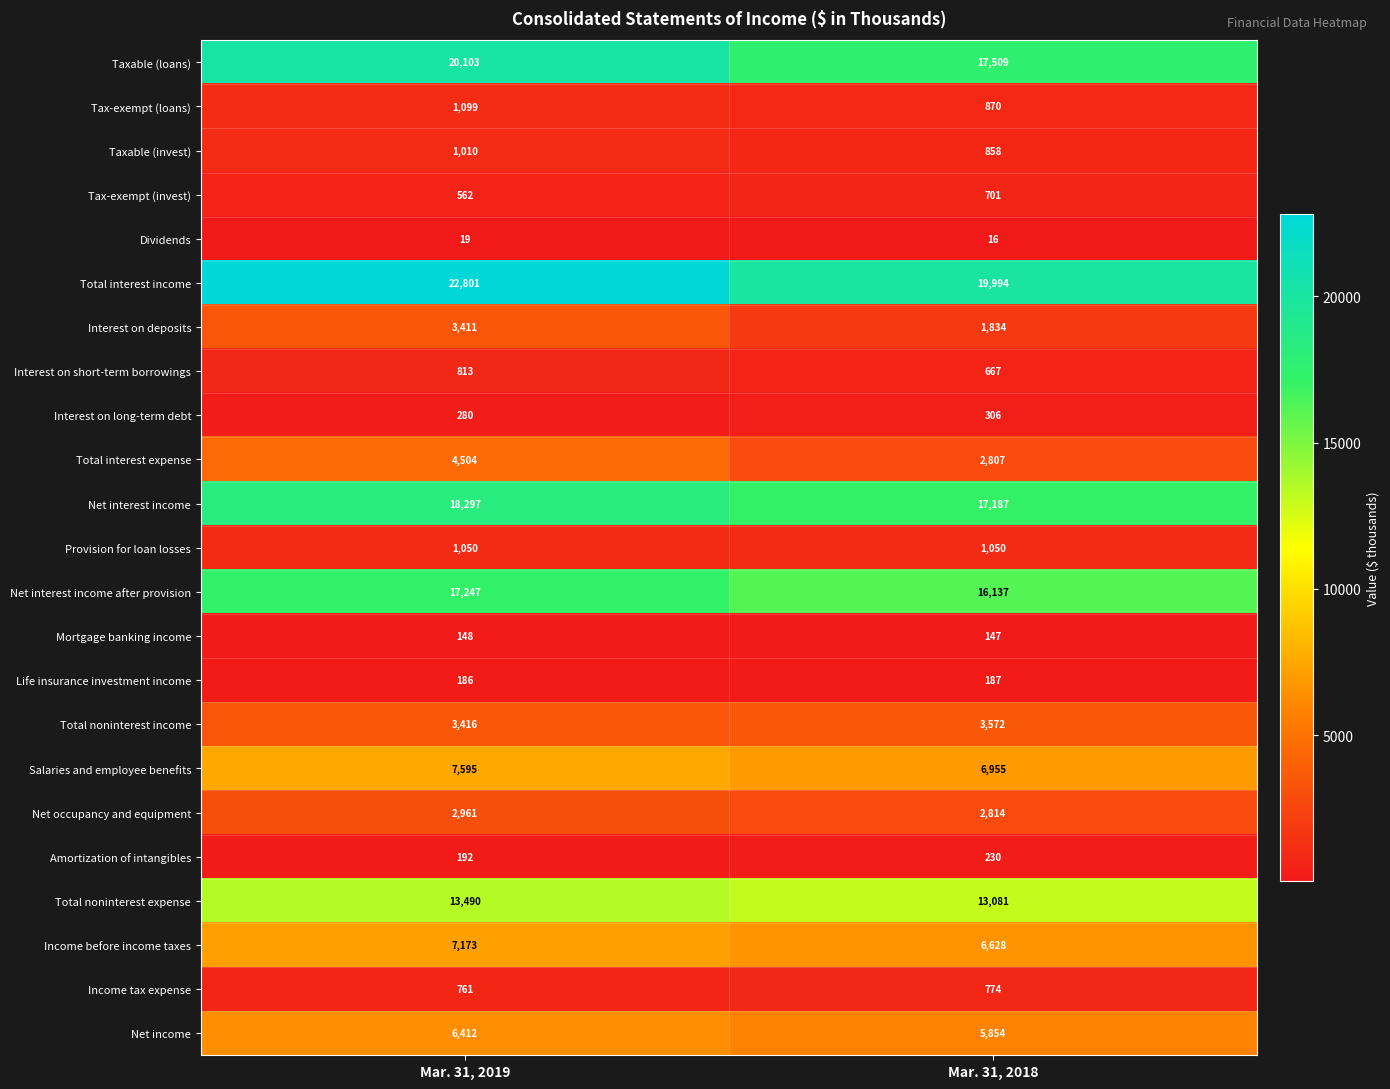

What is the average value of the Provision for loan losses series?

1050